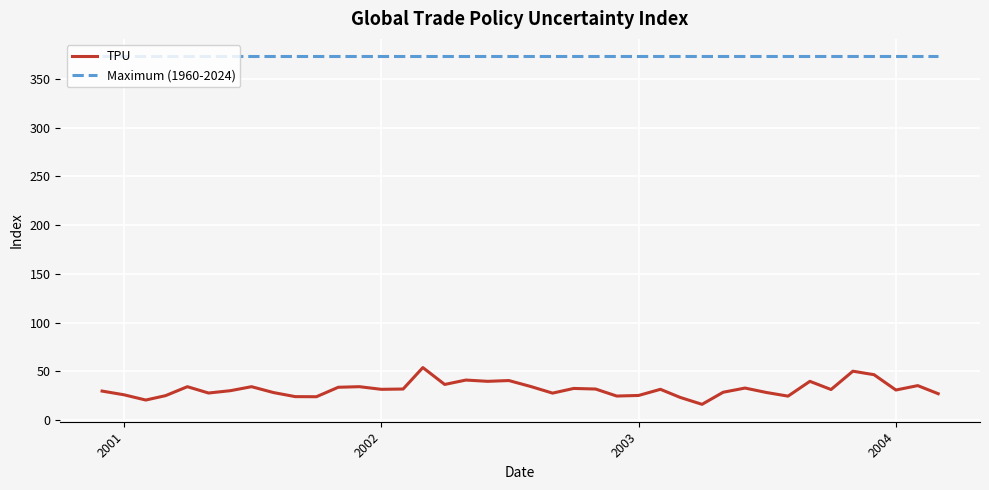

Rank the series by their average value, from highest to lowest.

Maximum (1960-2024), TPU